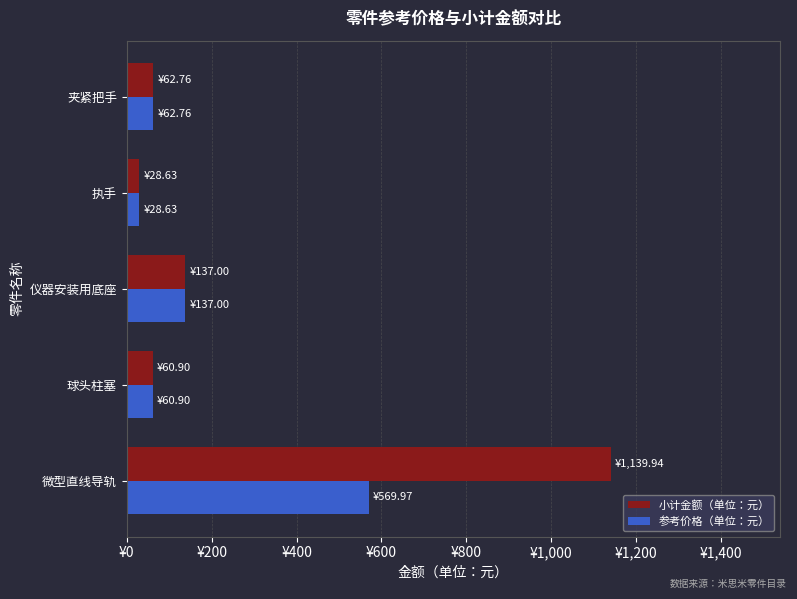

What are all the series names shown in the legend?

小计金额（单位：元）, 参考价格（单位：元）